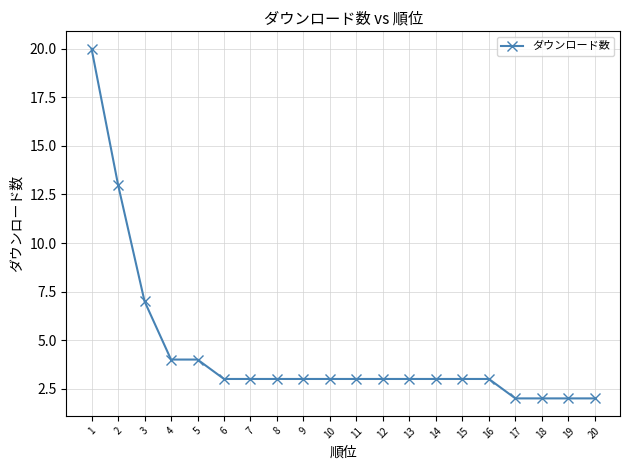

What is the ratio of the value at 15 to the value at 13?

1.0